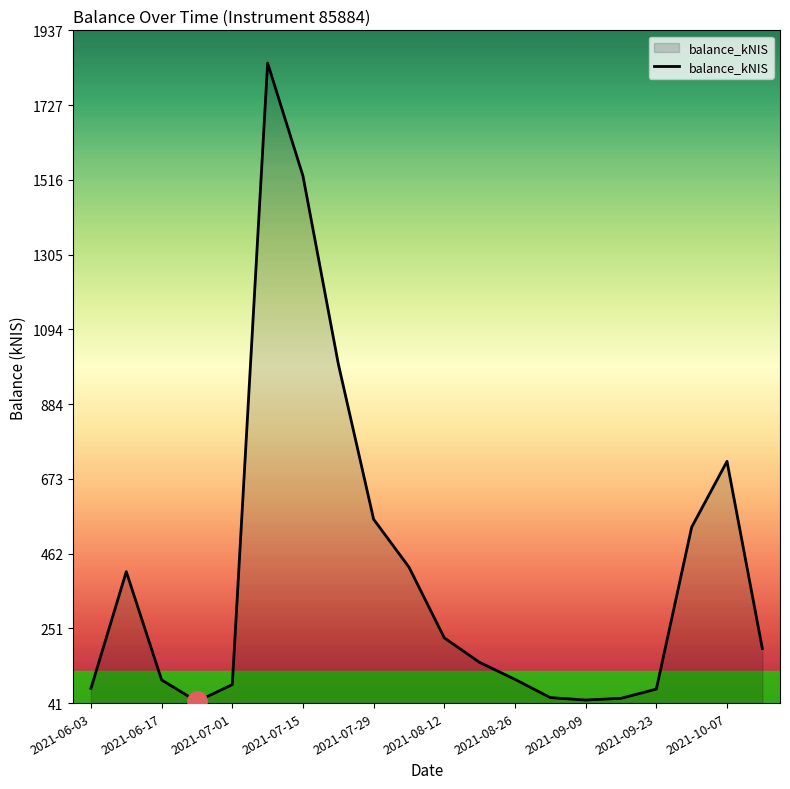

What is the difference between the maximum and minimum values?

1799.8